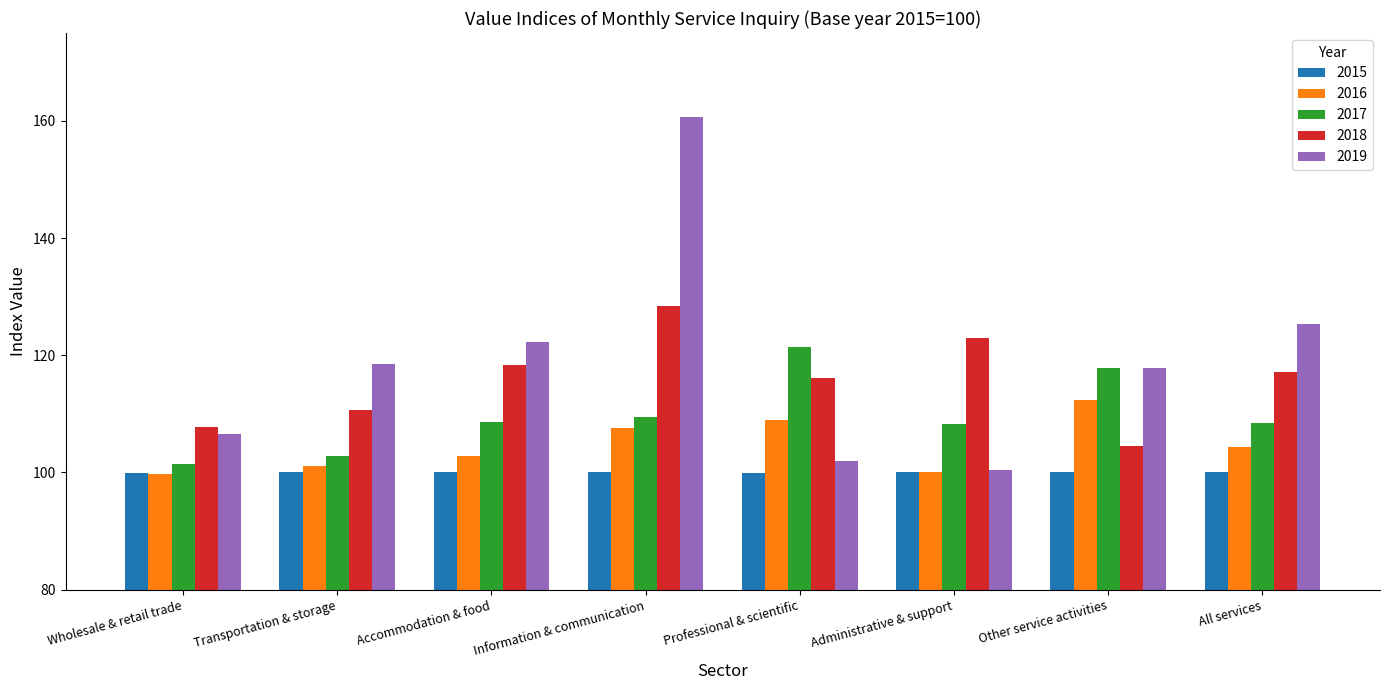

Rank the categories by 2018 value from lowest to highest.

Other service activities, Wholesale & retail trade, Transportation & storage, Professional & scientific, All services, Accommodation & food, Administrative & support, Information & communication